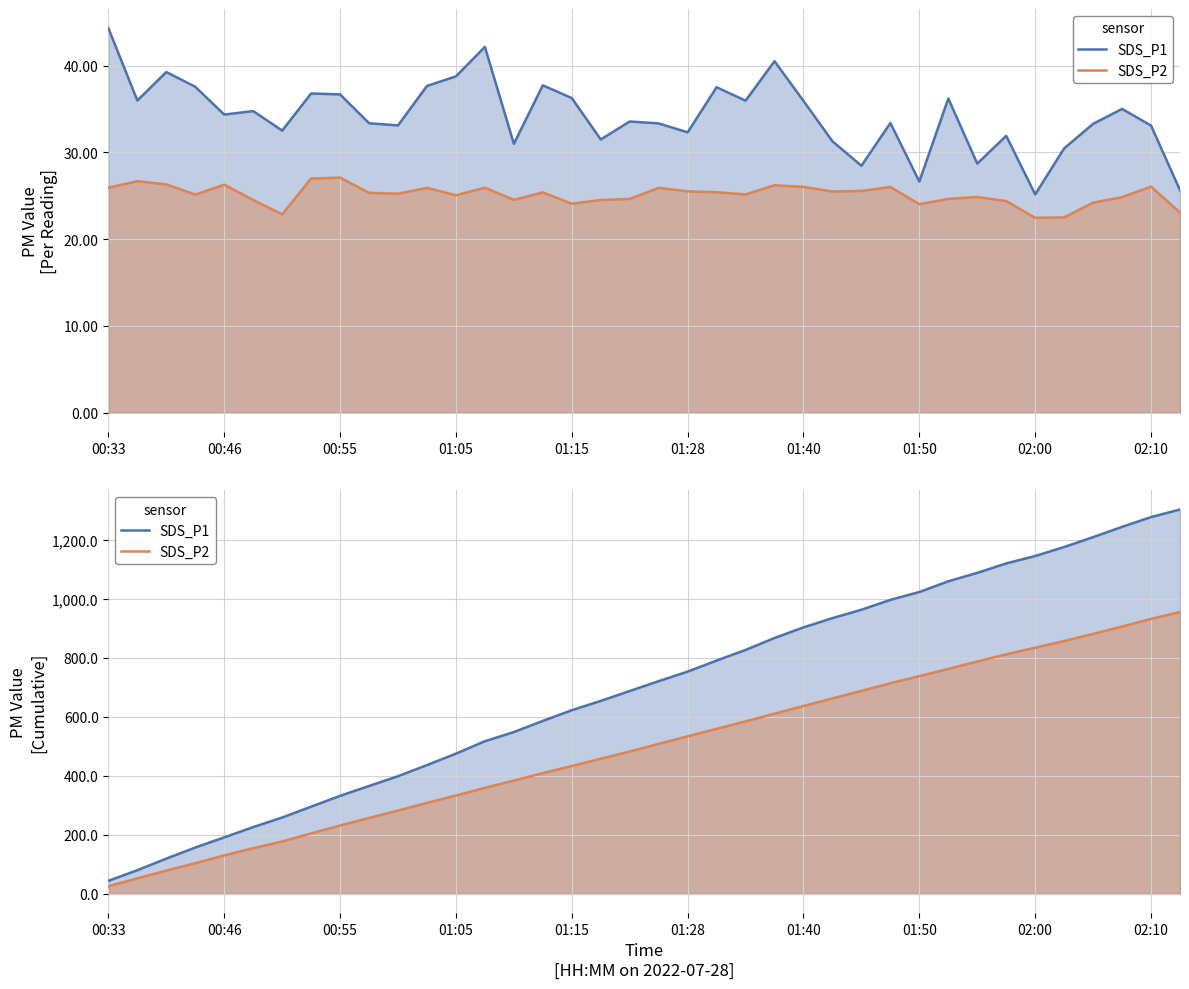

True or false: SDS_P2 has more than 1 interior local peaks.

False